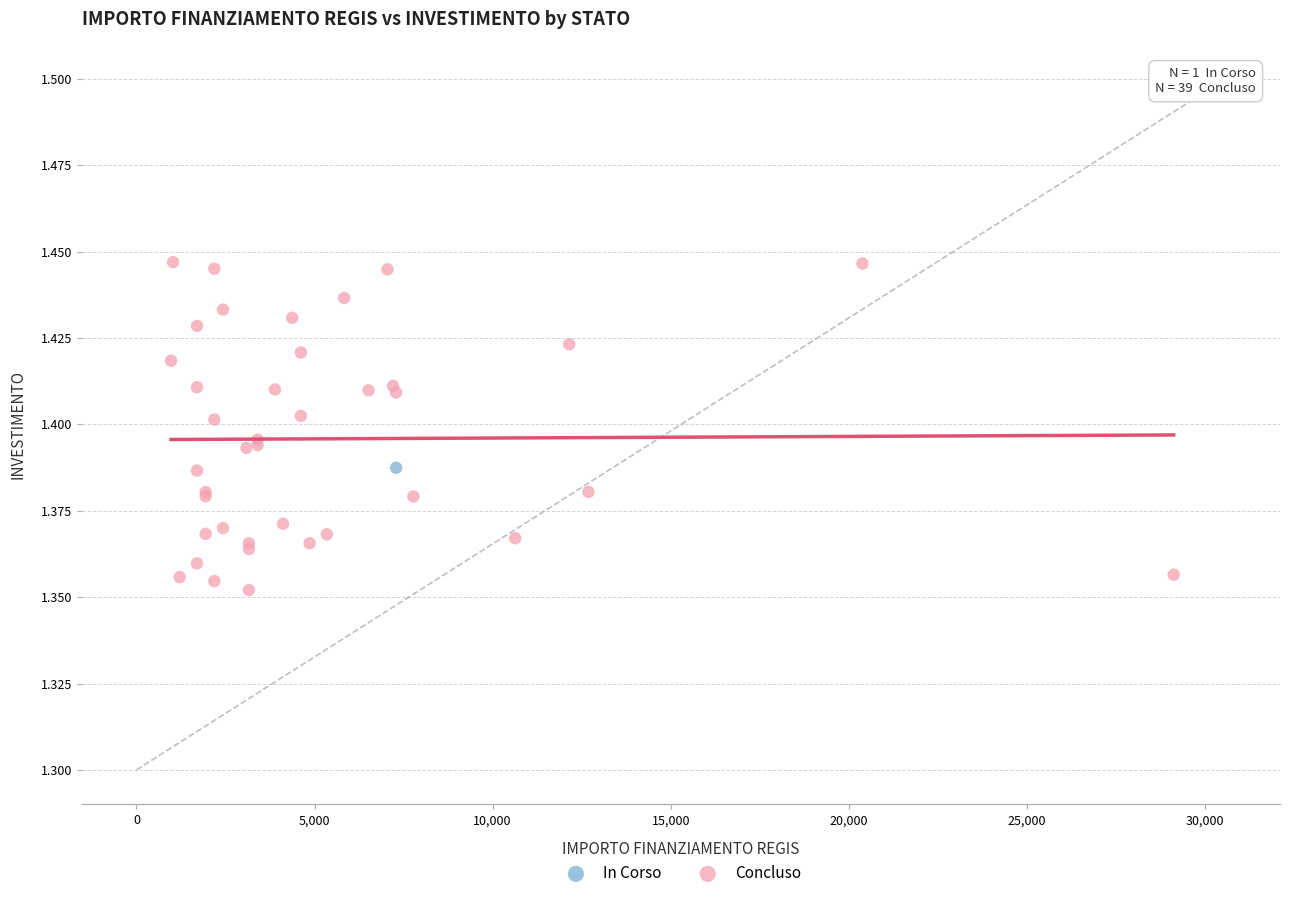

What are all the series names shown in the legend?

In Corso, Concluso